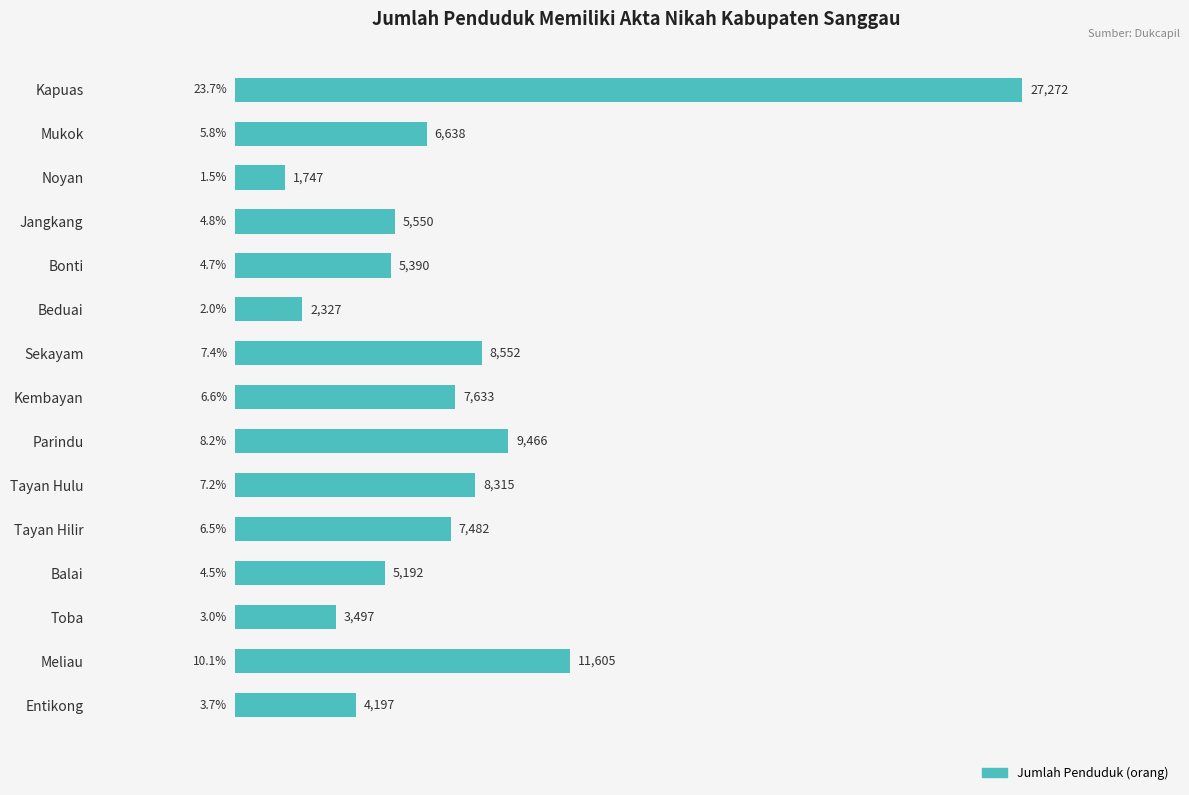

What is the value of the 12th bar from the top?

5192